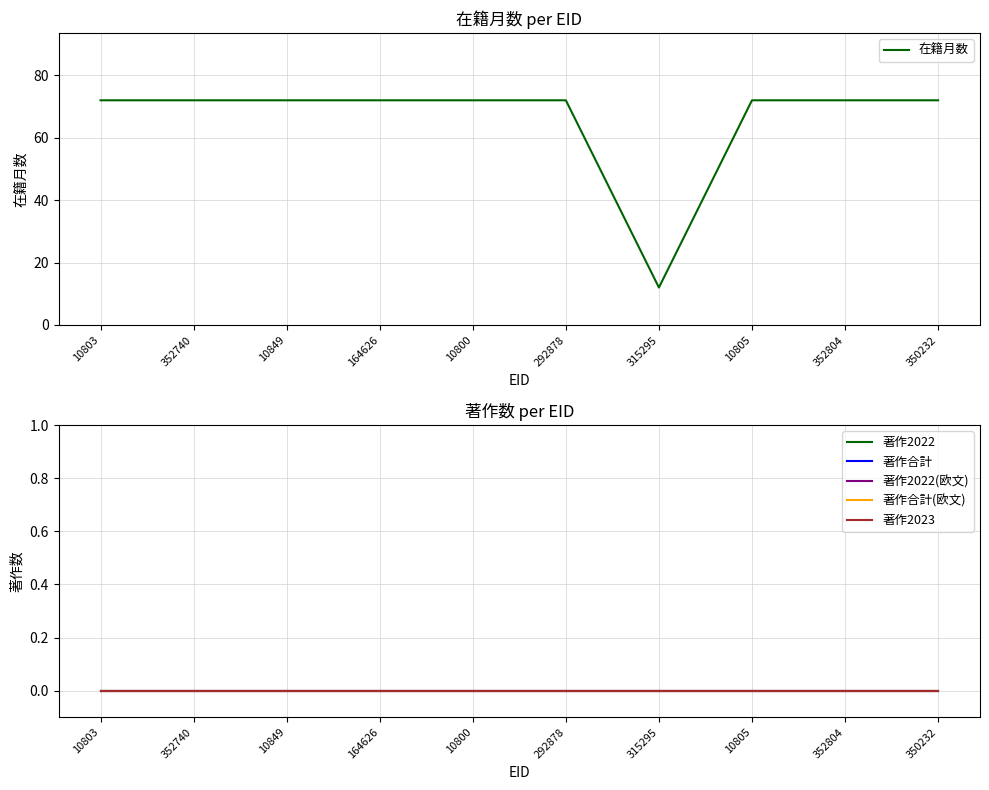

Reading left to right, transcribe all the data shown in this chart.

在籍月数: 72	72	72	72	72	72	12	72	72	72
著作2022: 0	0	0	0	0	0	0	0	0	0
著作合計: 0	0	0	0	0	0	0	0	0	0
著作2022(欧文): 0	0	0	0	0	0	0	0	0	0
著作合計(欧文): 0	0	0	0	0	0	0	0	0	0
著作2023: 0	0	0	0	0	0	0	0	0	0